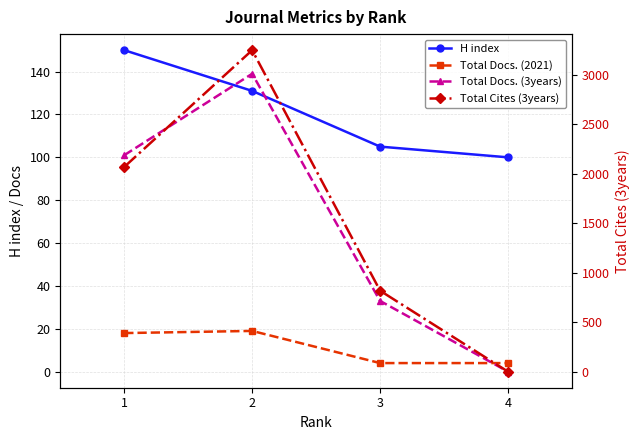

Reading left to right, extract all data points from this chart.

H index: 150	131	105	100
Total Docs. (2021): 18	19	4	4
Total Docs. (3years): 101	139	33	0
Total Cites (3years): 2069	3249	818	0